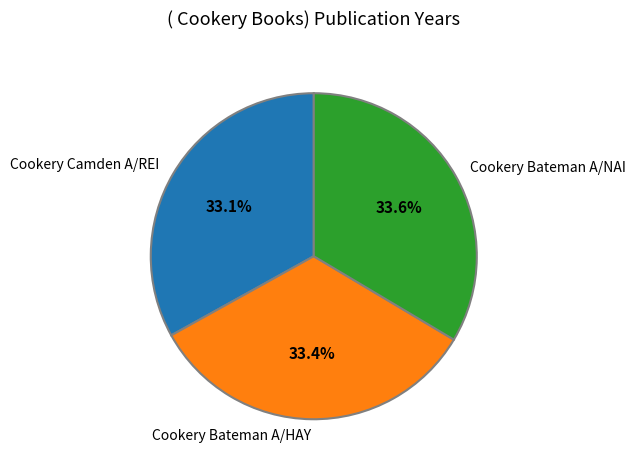

The Cookery Camden A/REI slice represents 41% of the pie. True or false?

False